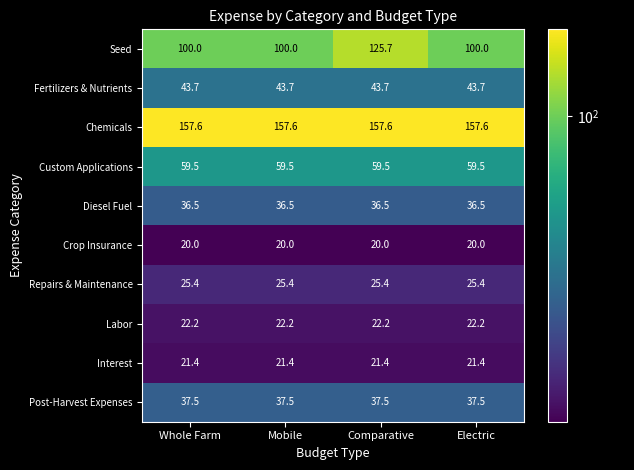

What is the average value of the Fertilizers & Nutrients series?

43.7